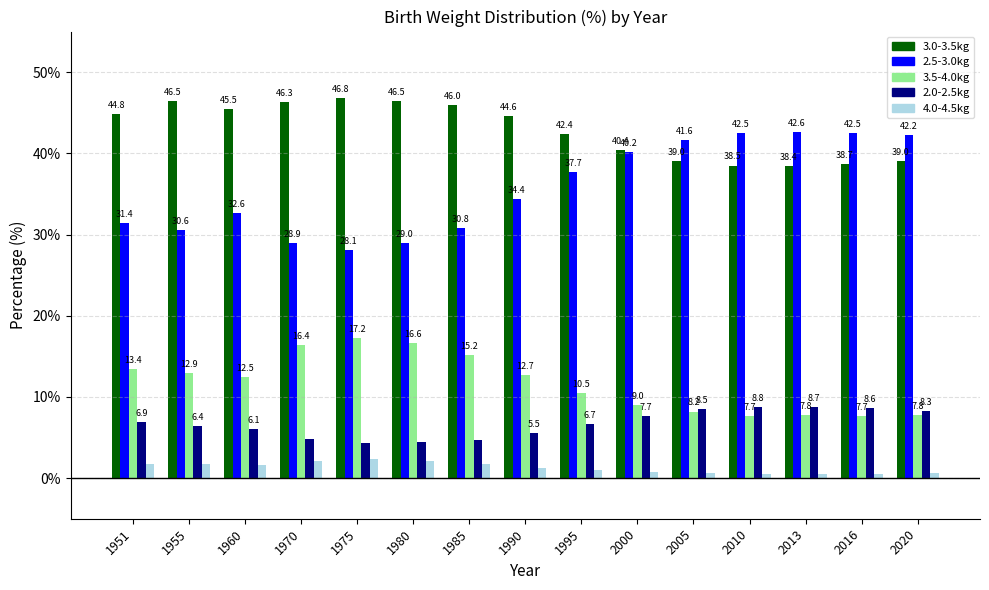

Reading left to right, what are all the values shown in this chart?

3.0-3.5kg: 1951=44.8	1955=46.5	1960=45.5	1970=46.3	1975=46.8	1980=46.5	1985=46.0	1990=44.6	1995=42.4	2000=40.4	2005=39.0	2010=38.5	2013=38.4	2016=38.7	2020=39.0
2.5-3.0kg: 1951=31.4	1955=30.6	1960=32.6	1970=28.9	1975=28.1	1980=29.0	1985=30.8	1990=34.4	1995=37.7	2000=40.2	2005=41.6	2010=42.5	2013=42.6	2016=42.5	2020=42.2
3.5-4.0kg: 1951=13.4	1955=12.9	1960=12.5	1970=16.4	1975=17.2	1980=16.6	1985=15.2	1990=12.7	1995=10.5	2000=9.0	2005=8.2	2010=7.7	2013=7.8	2016=7.7	2020=7.8
2.0-2.5kg: 1951=6.9	1955=6.4	1960=6.1	1970=4.8	1975=4.3	1980=4.4	1985=4.7	1990=5.5	1995=6.7	2000=7.7	2005=8.5	2010=8.8	2013=8.7	2016=8.6	2020=8.3
4.0-4.5kg: 1951=1.8	1955=1.8	1960=1.6	1970=2.1	1975=2.3	1980=2.1	1985=1.8	1990=1.3	1995=1.0	2000=0.7	2005=0.6	2010=0.5	2013=0.5	2016=0.5	2020=0.6